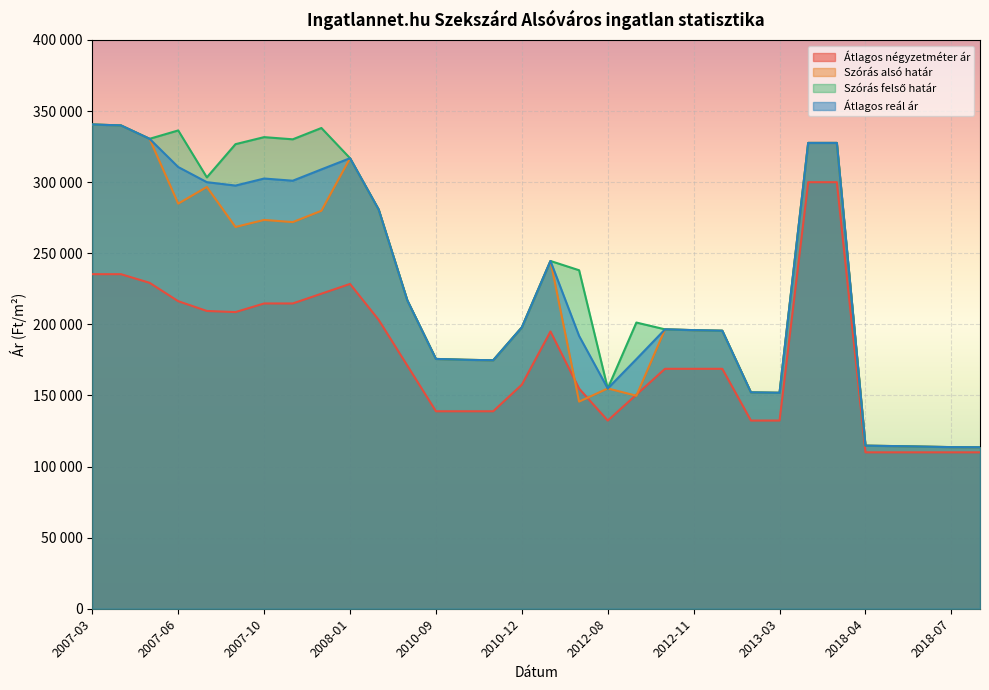

True or false: Szórás felső határ has a value of 113567 at 2018-08.

True